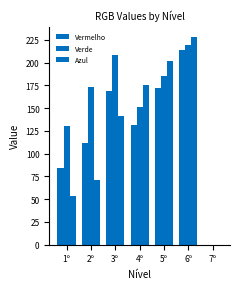

What position from the right is 6º?

2